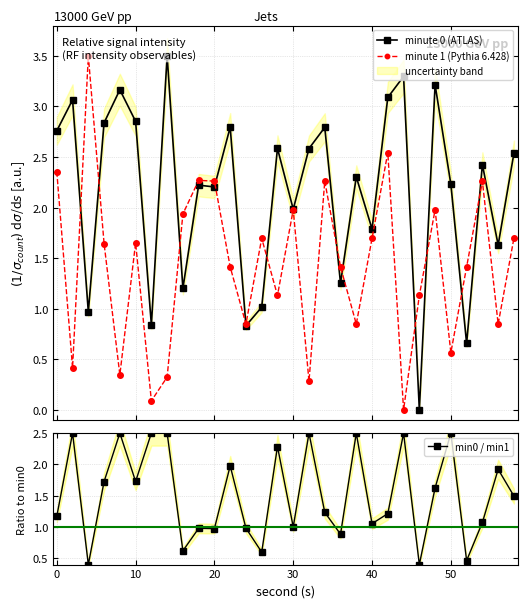

How many interior local valleys does the min0 / min1 series have?

10